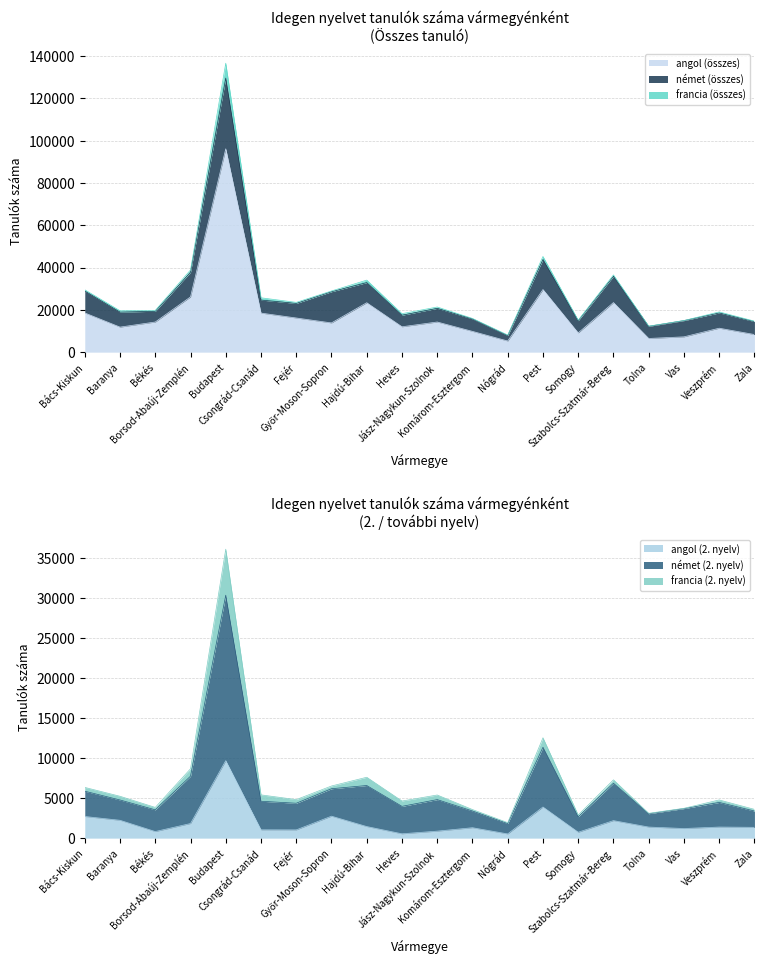

Where is the first local maximum for angol (összes)?

Budapest